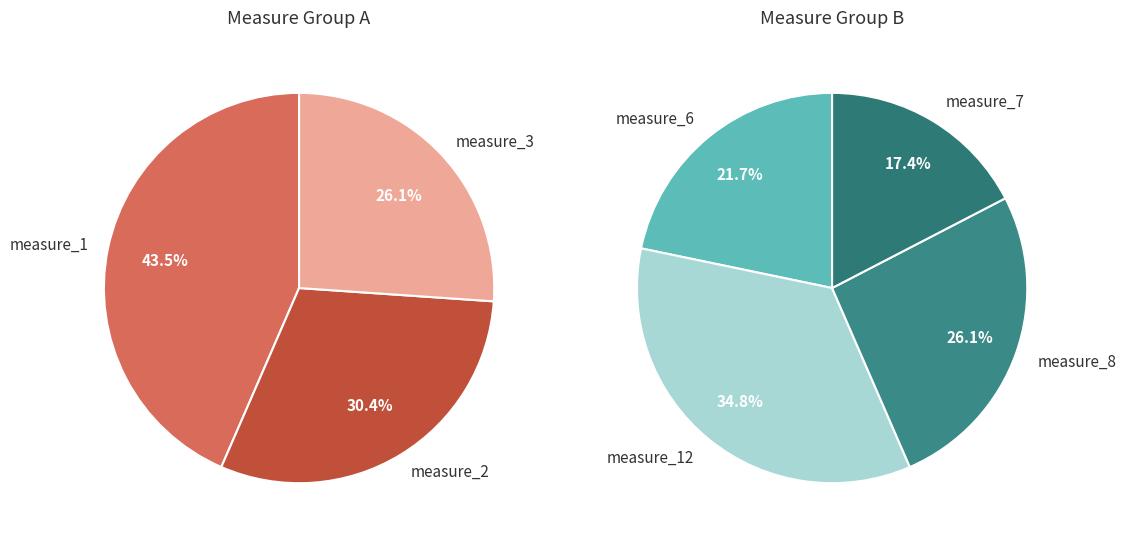

Does any single category account for the majority?

No